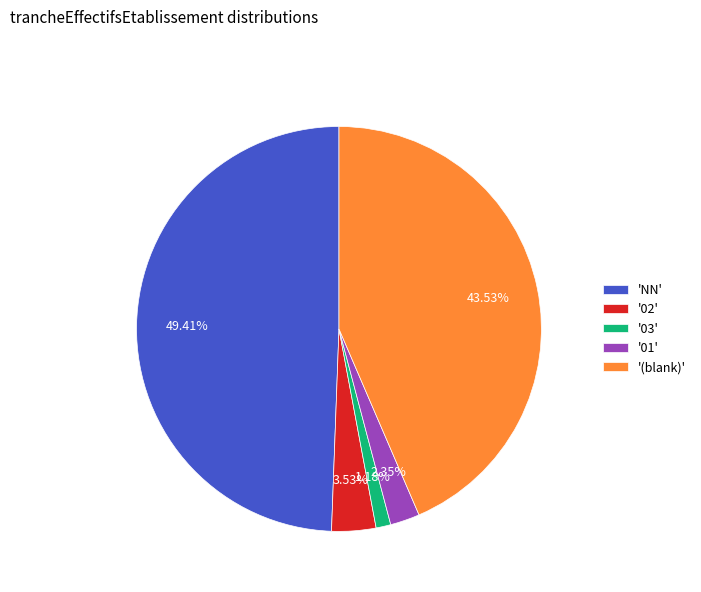

Does any single category account for the majority?

No